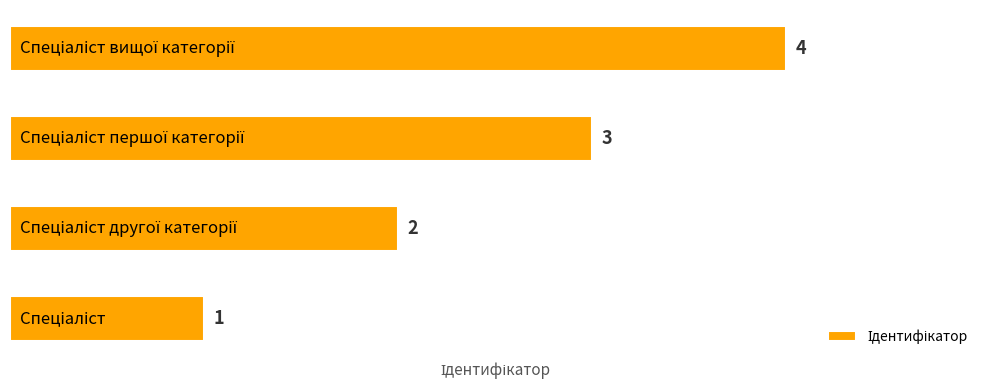

What is the minimum value shown in the chart?

1